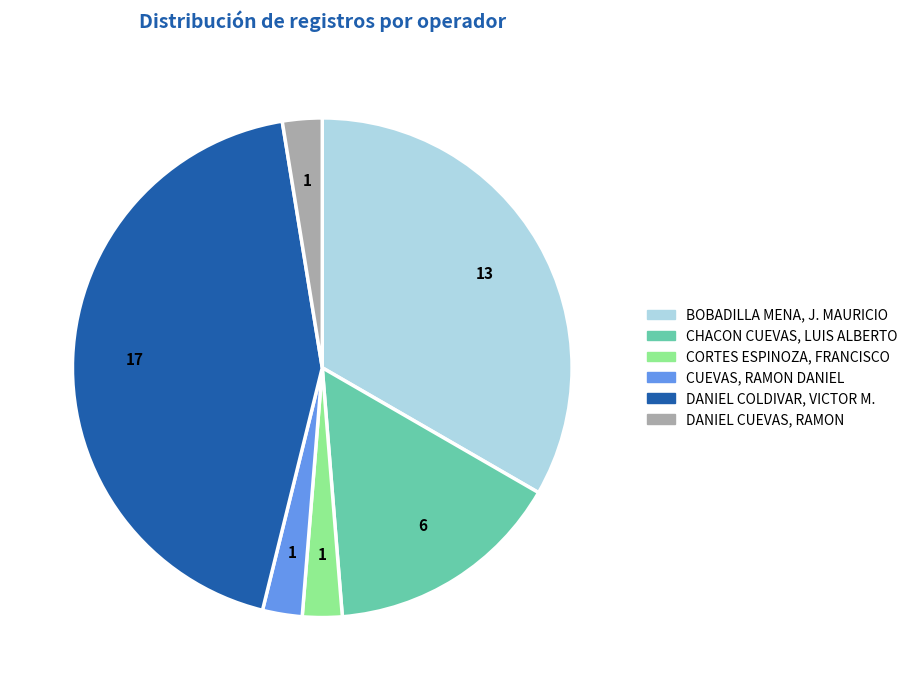

Which has a higher value, BOBADILLA MENA, J. MAURICIO or CHACON CUEVAS, LUIS ALBERTO?

BOBADILLA MENA, J. MAURICIO